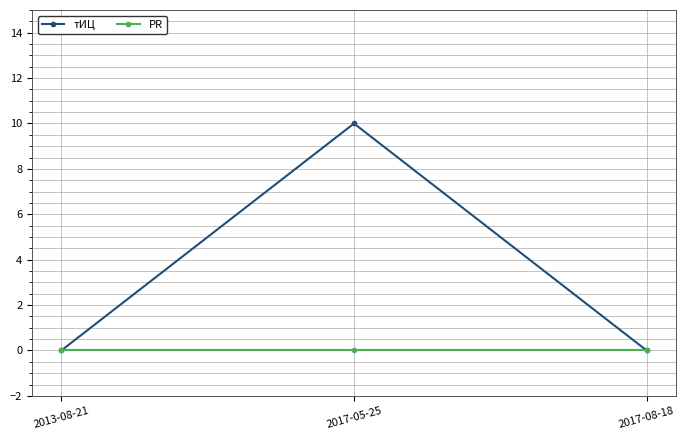

Rank the series by their maximum value, from highest to lowest.

тИЦ, PR